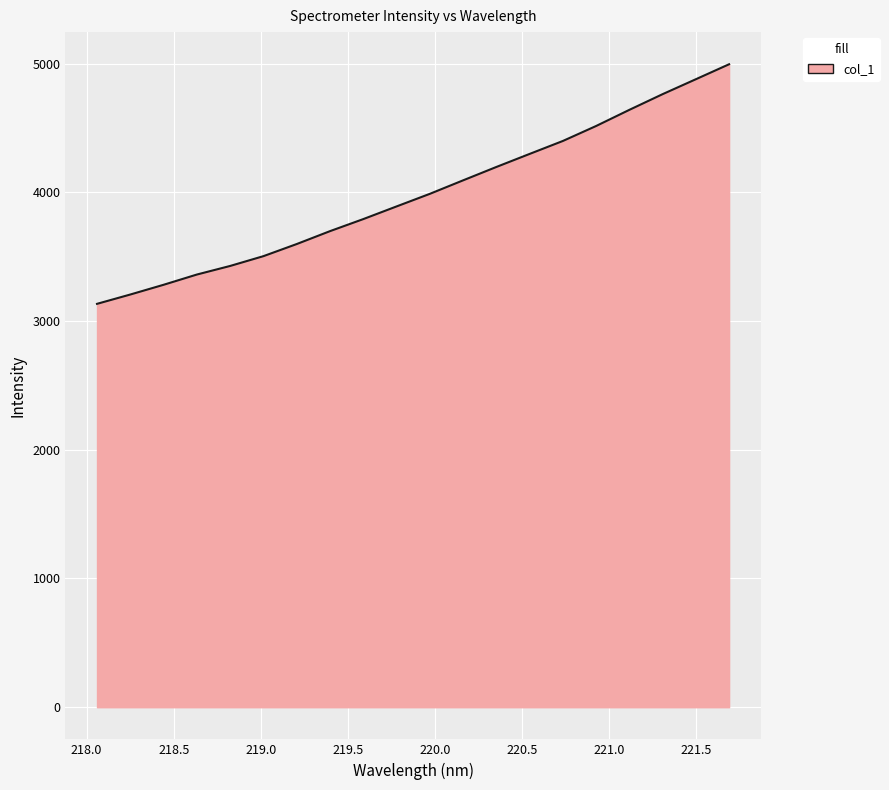

What is the minimum value shown in the chart?

3133.4